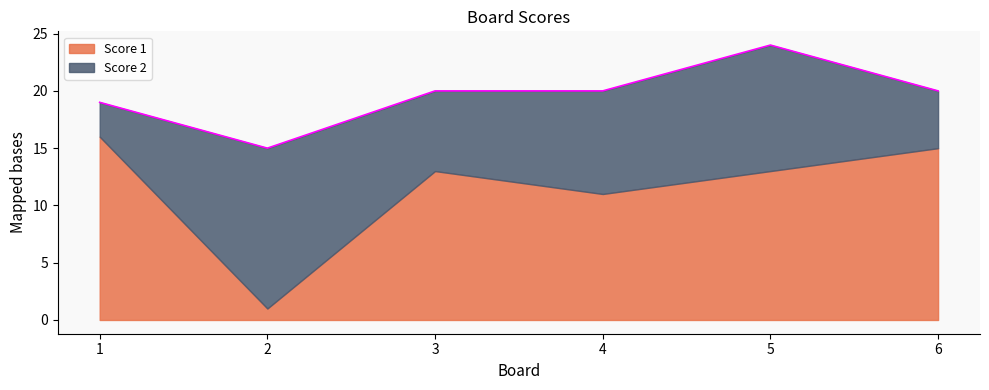

Count the number of data series in this chart.

2